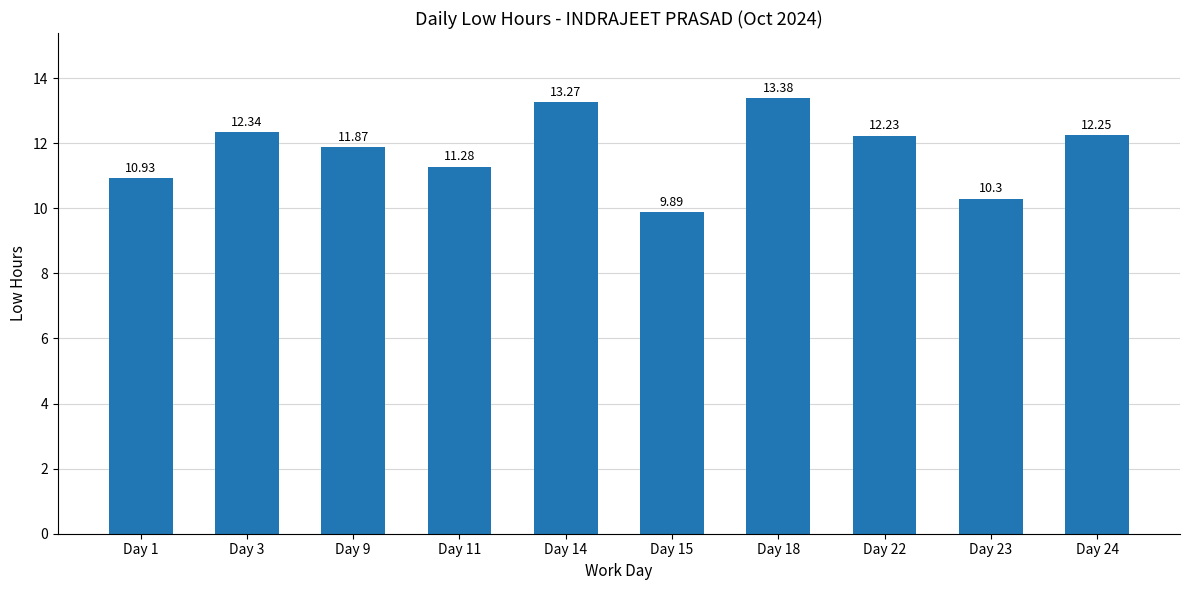

Between Day 14 and Day 23, which is larger?

Day 14